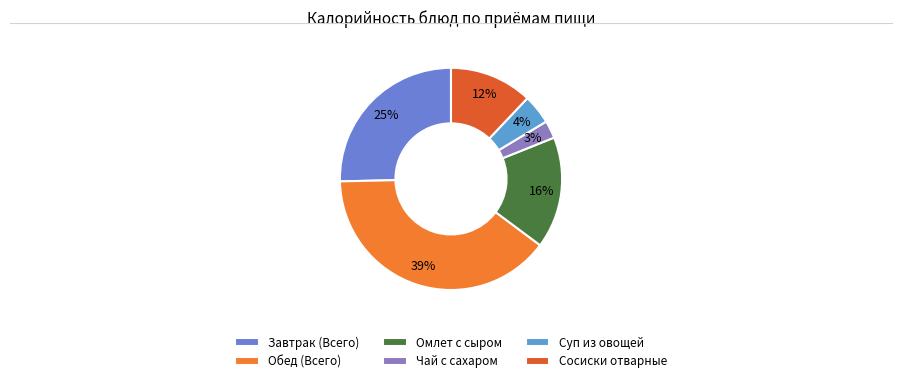

How many segments does this pie chart have?

6